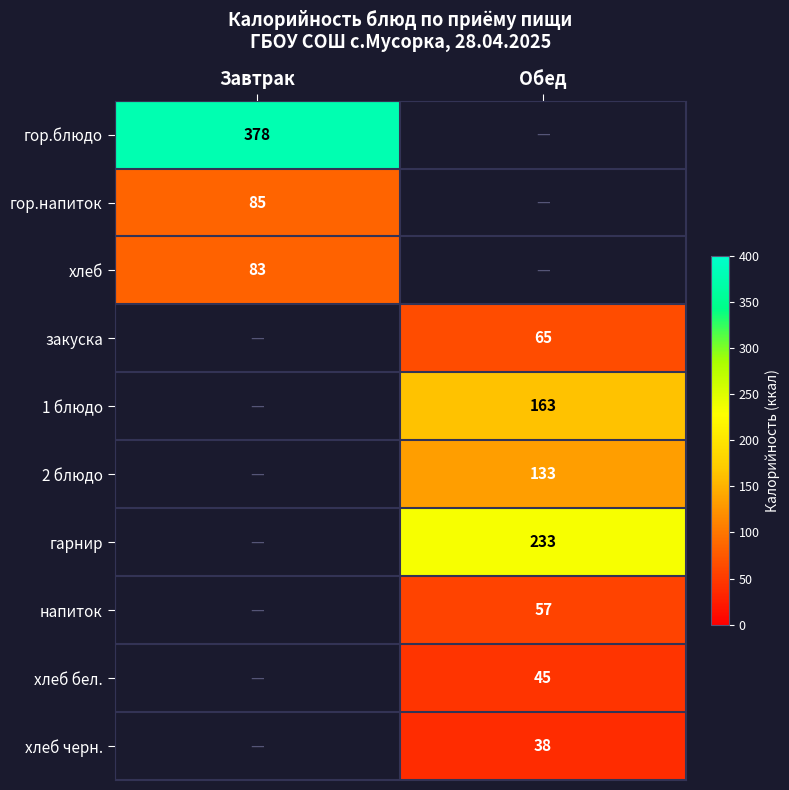

The value of гарнир at Обед is 365. True or false?

False